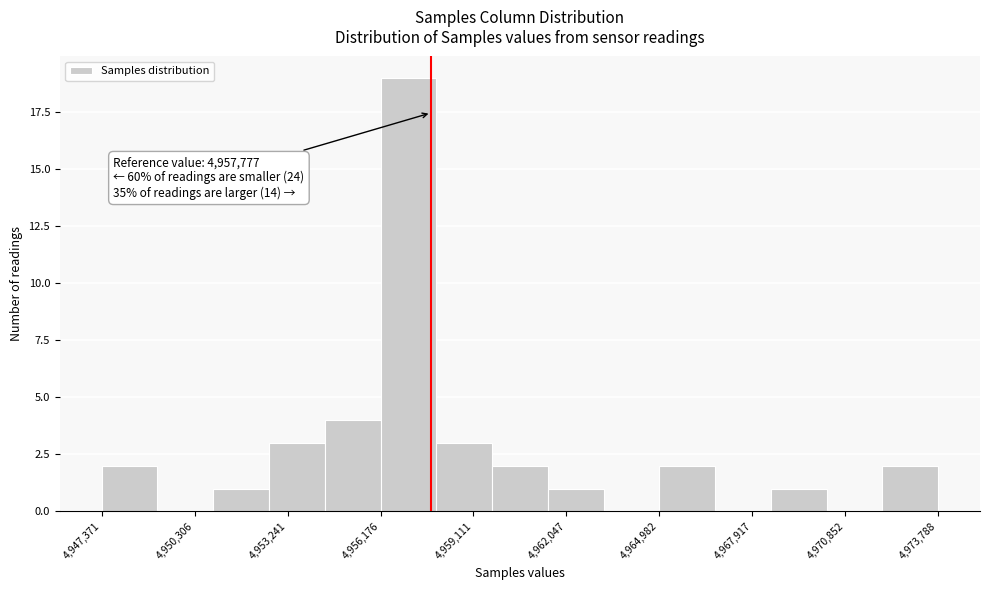

Around what value on the x-axis is the tallest bar? Give the approximate position of its centre, as read against the axis.

4957000